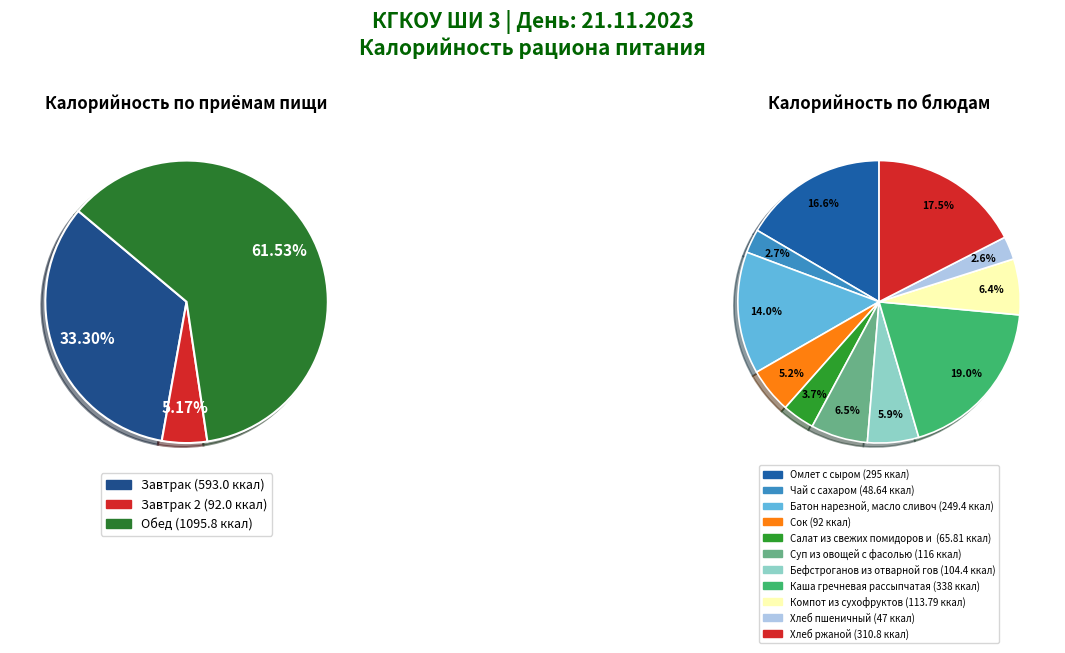

Rank the categories by value from highest to lowest.

Каша гречневая рассыпчатая, Хлеб ржаной, Омлет с сыром, Батон нарезной, масло сливочное, сыр, Суп из овощей с фасолью, Компот из сухофруктов, Бефстроганов из отварной говядины, Сок, Салат из свежих помидоров и огурцов, Чай с сахаром, Хлеб пшеничный